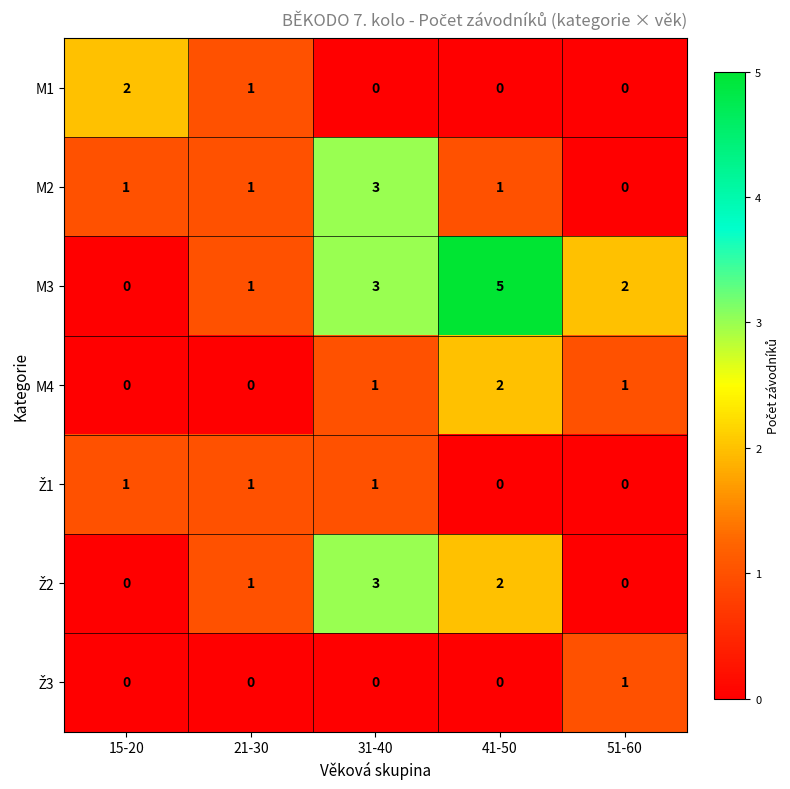

What is the greatest value displayed?

5